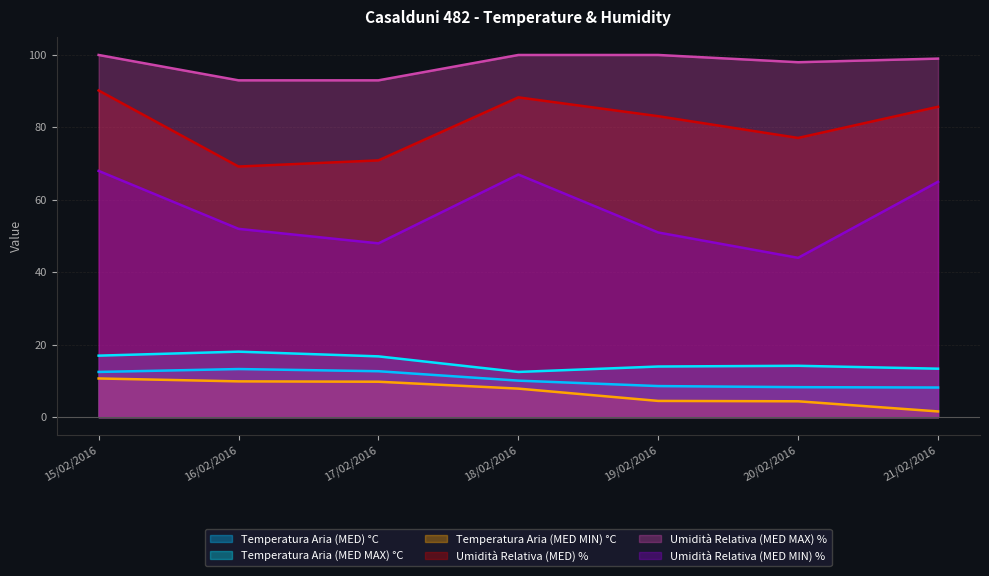

Between 20/02/2016 and 16/02/2016, which is larger?

16/02/2016